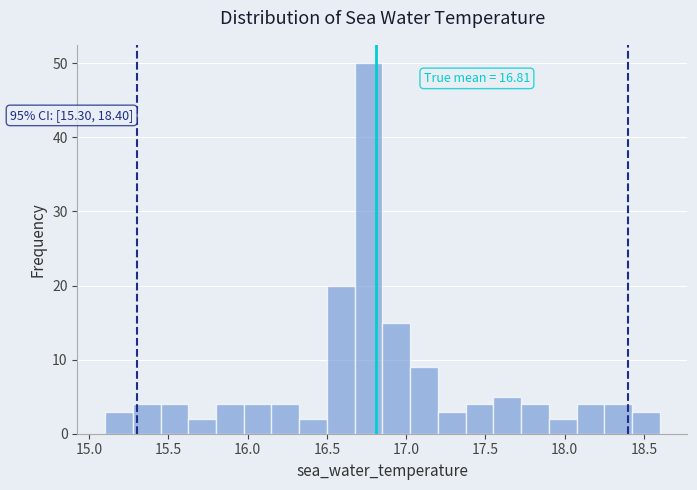

Around what value on the x-axis is the tallest bar? Give the approximate position of its centre, as read against the axis.

16.75